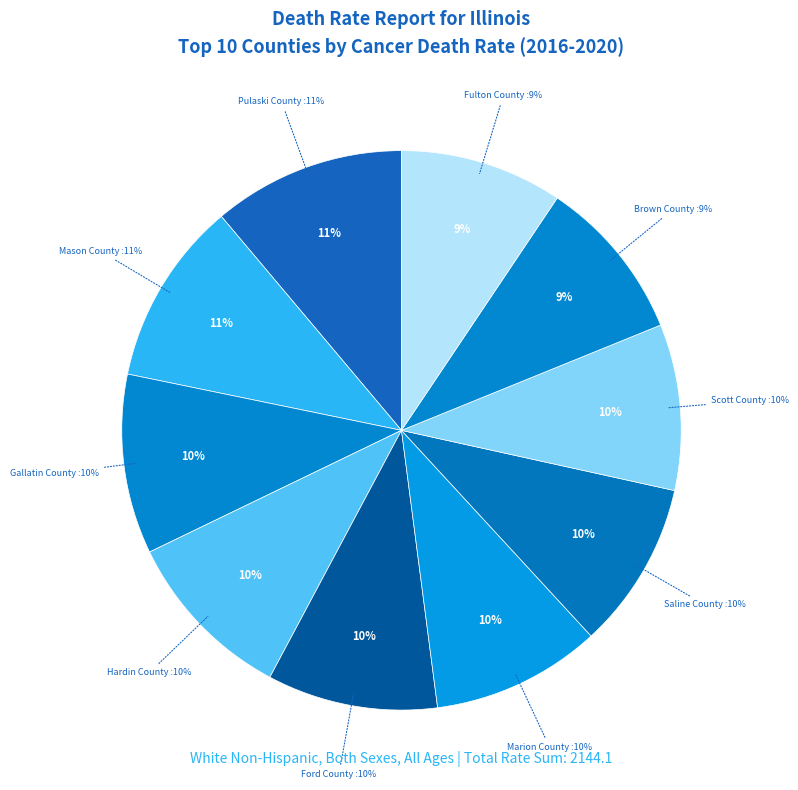

Which category has the biggest portion of the pie?

Pulaski County